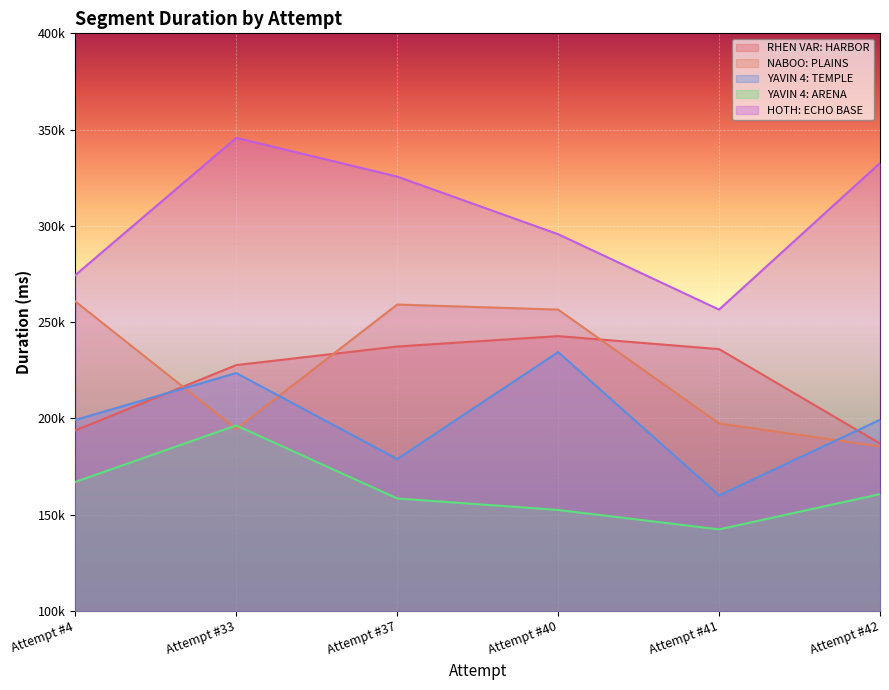

Which label corresponds to the largest value in the chart?

Attempt #33